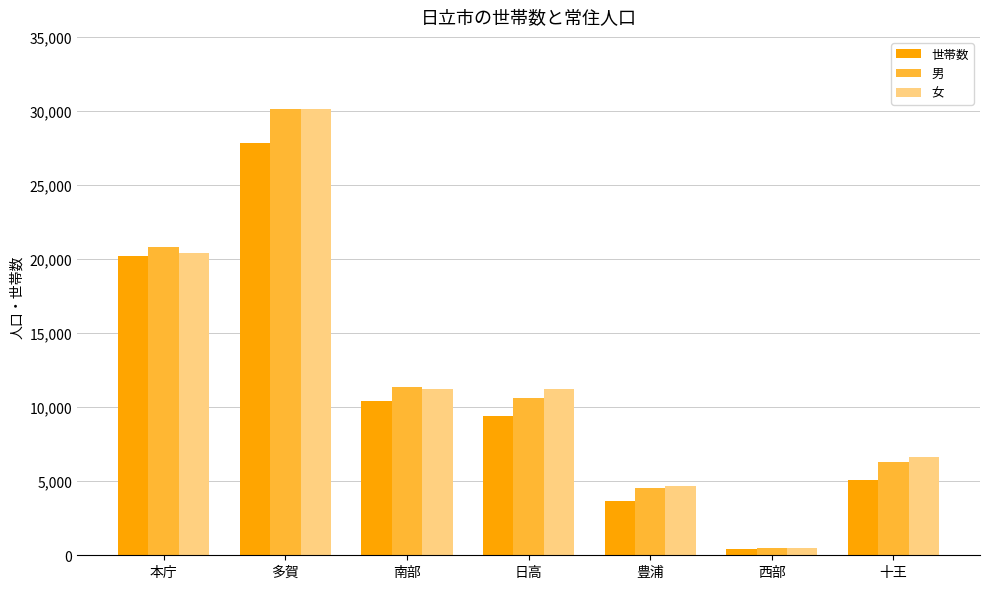

How many distinct data groups are displayed?

3